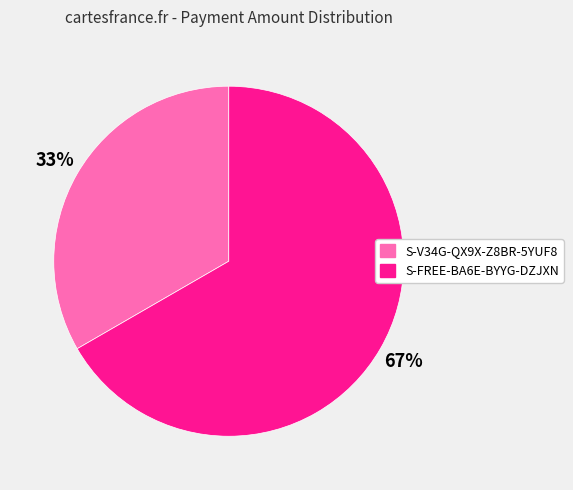

Is the sum of S-V34G-QX9X-Z8BR-5YUF8 and S-FREE-BA6E-BYYG-DZJXN greater than half?

Yes